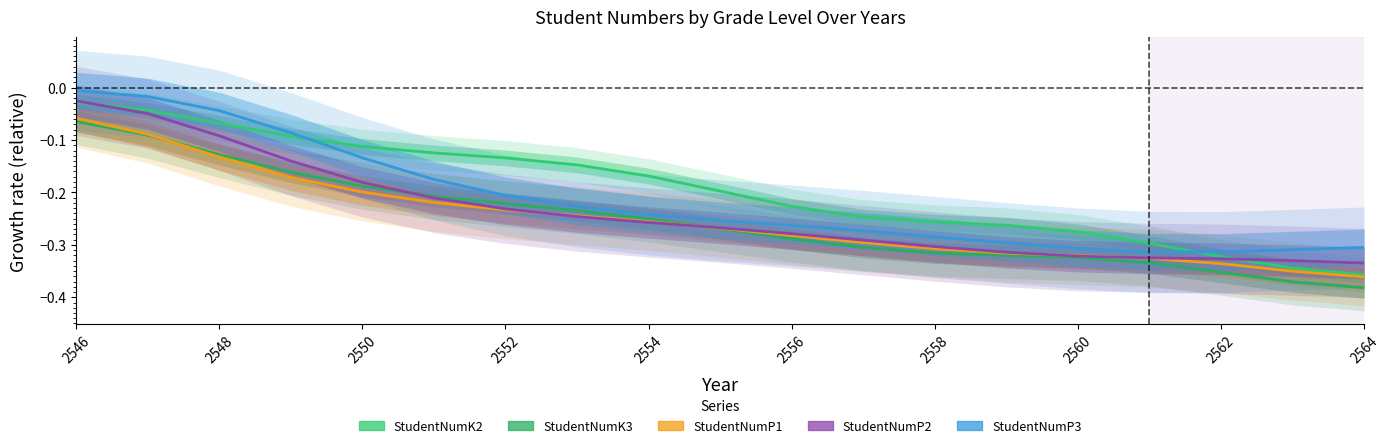

Is the value of StudentNumK2 at 17 greater than the value of StudentNumP2 at 17?

No